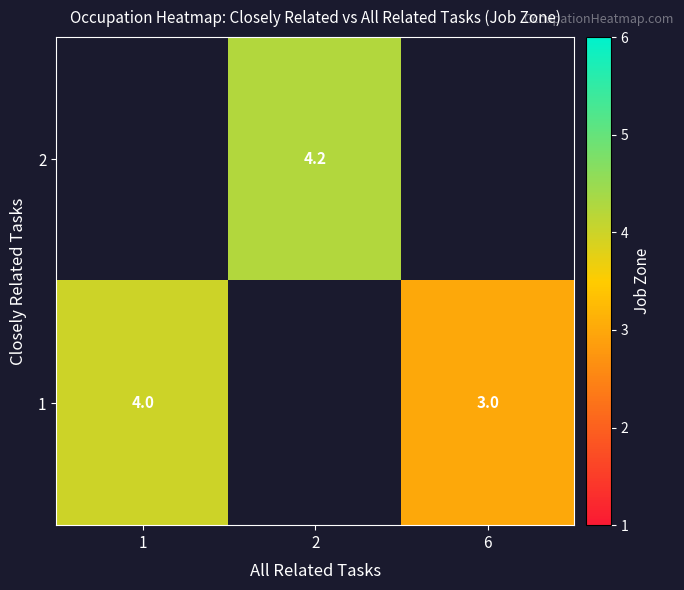

What is the greatest value displayed?

4.2